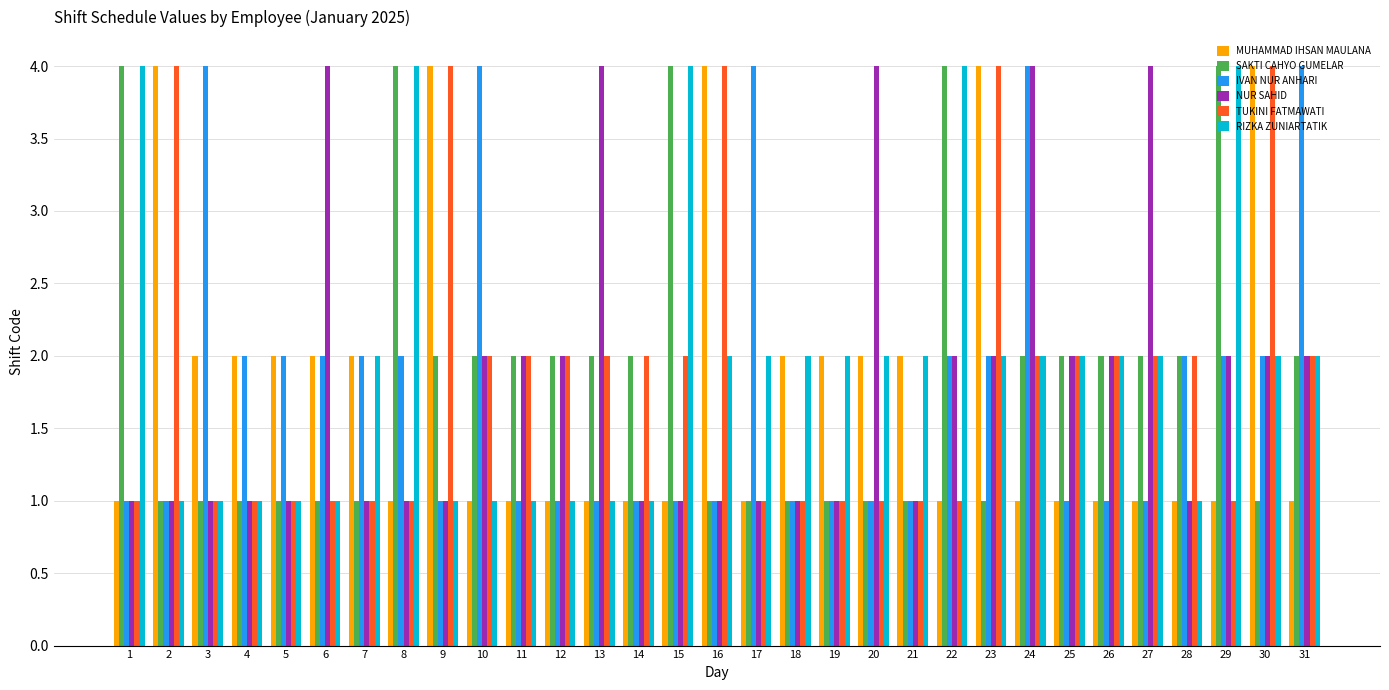

What is the highest value of the TUKINI FATMAWATI series?

4